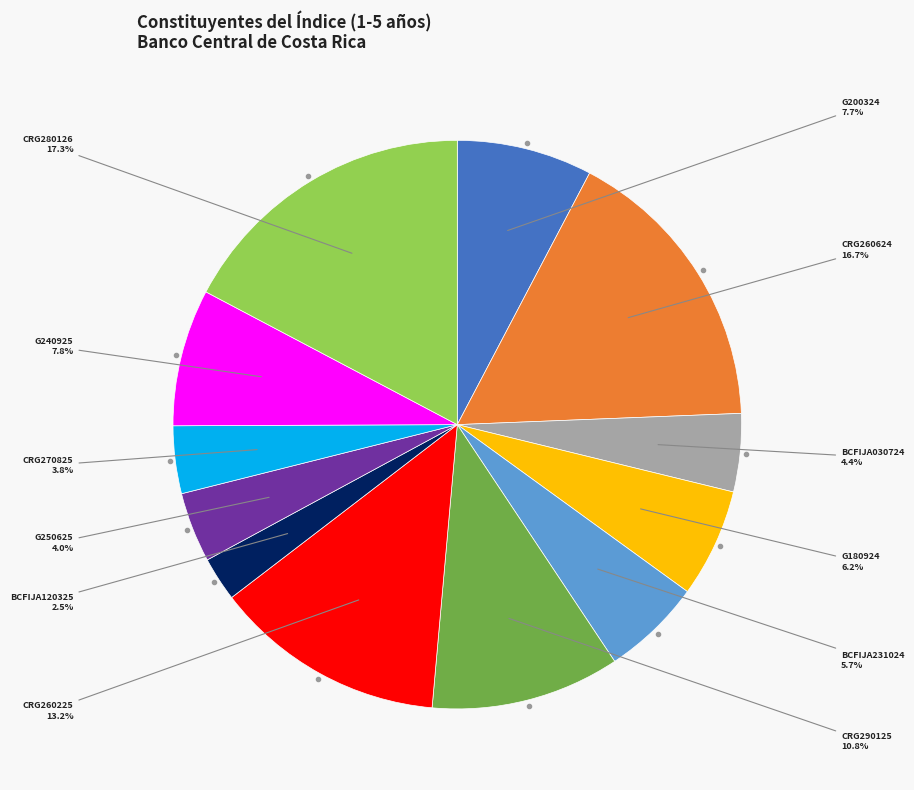

Is there any slice that represents more than half of the pie?

No